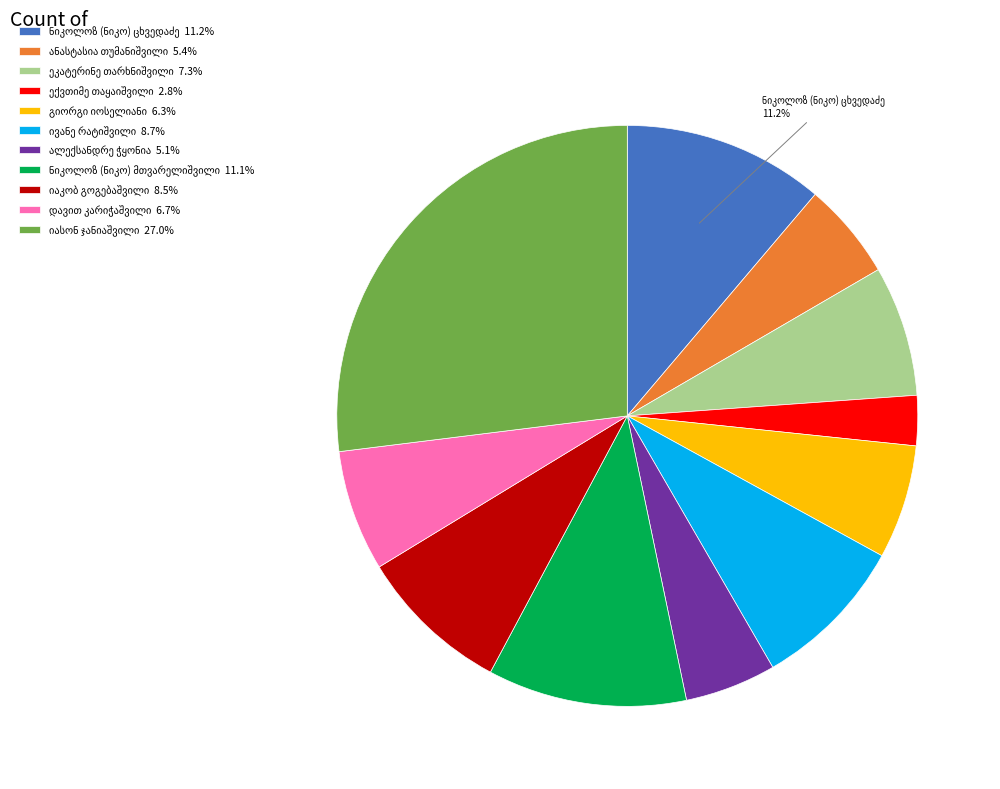

Does any single category account for the majority?

No